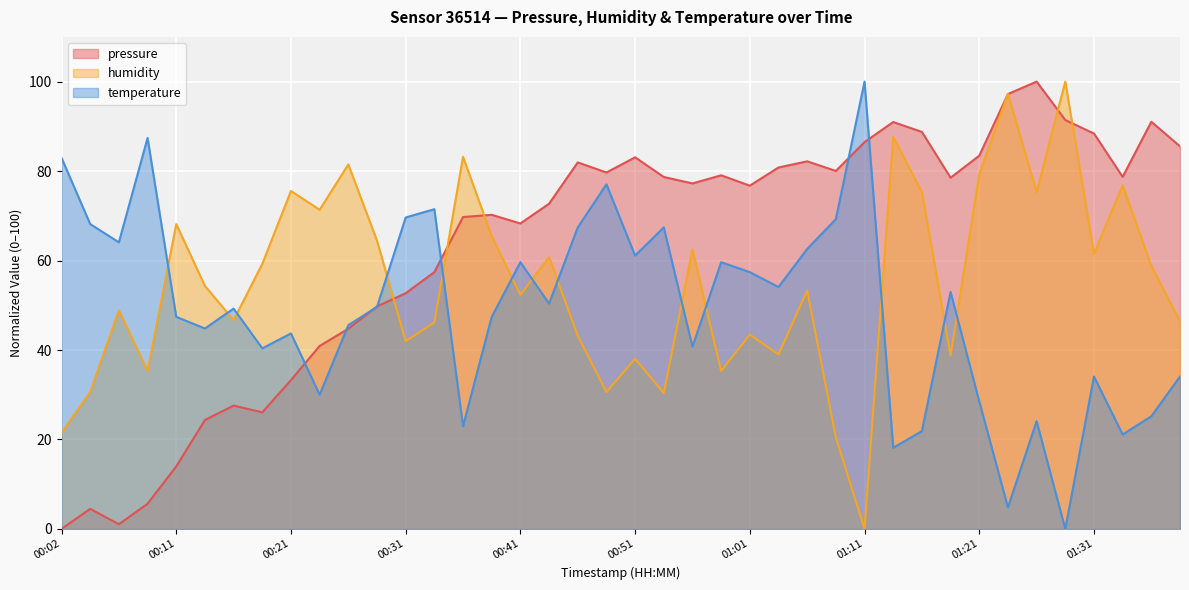

At how many categories does at least one series exceed 73?

27